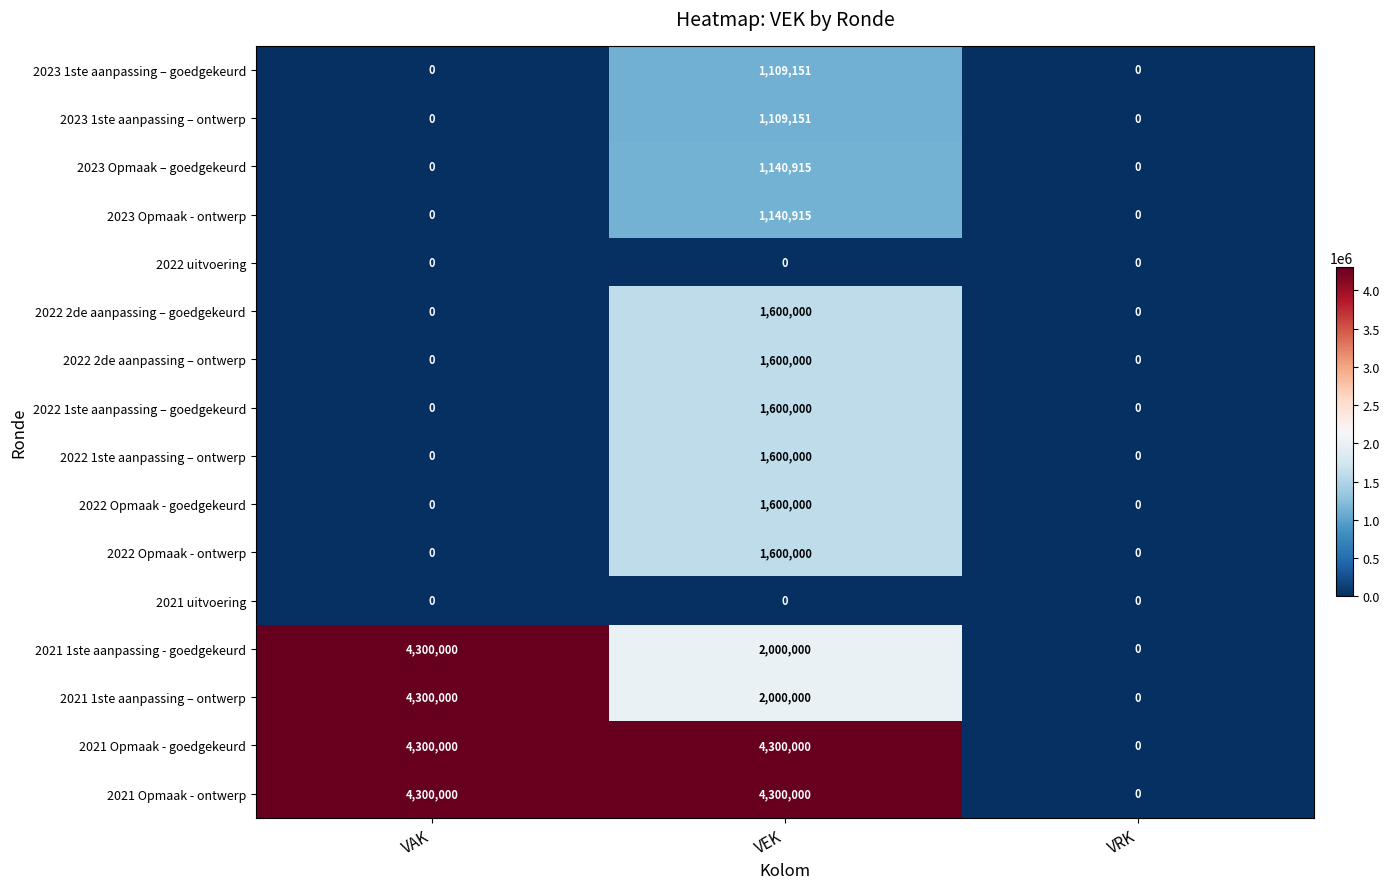

What is the approximate value of 2021 Opmaak - ontwerp at VAK, to the nearest 10?

4300000